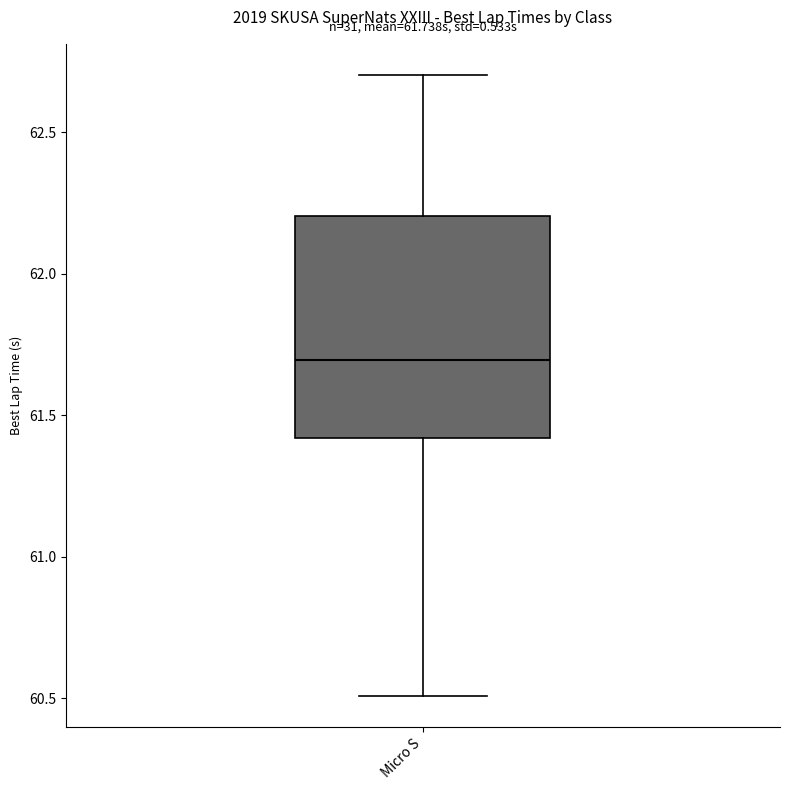

Read this box plot against the y-axis: the position of the median line, the range covered by the box, and the ends of both whiskers. The values are not printed on the chart, so give them approximately, as read against the axis.

median 61.7, box 61.4 to 62.2, whiskers 60.5 to 62.7